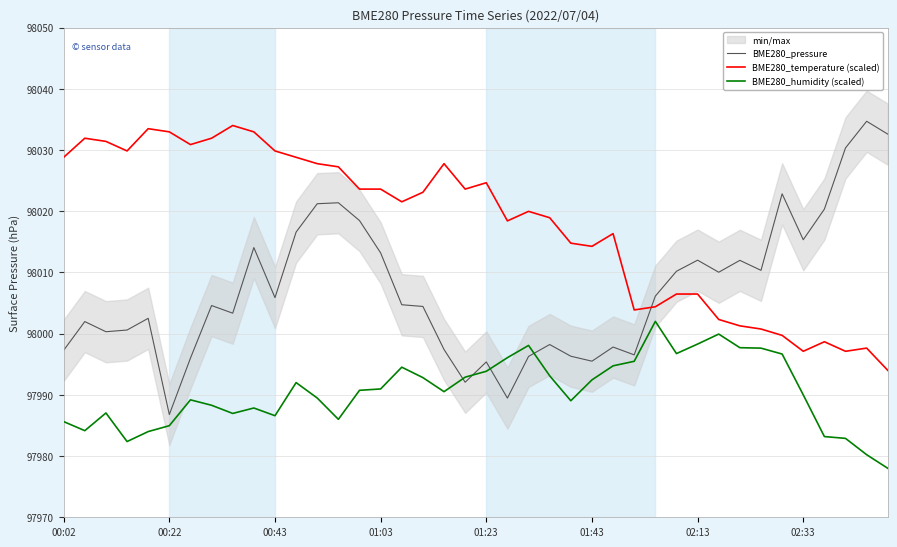

True or false: BME280_temperature (scaled) and BME280_humidity (scaled) intersect in this chart.

False